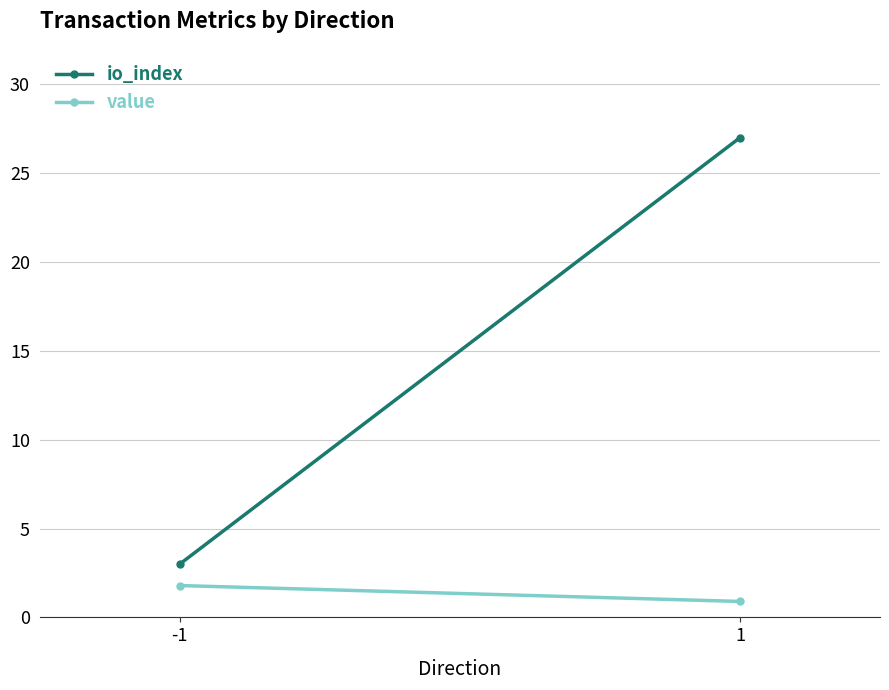

Rank the categories by io_index value from lowest to highest.

-1, 1